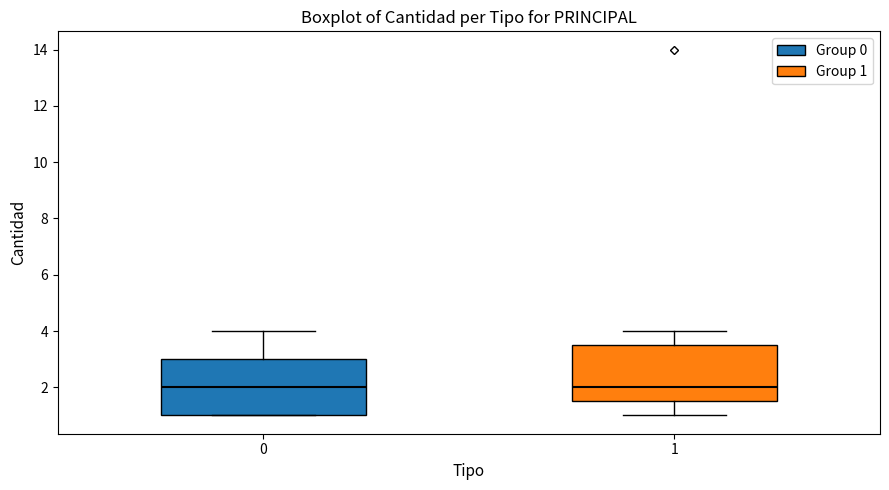

Where is the upper edge of the box at x = 0 on the y-axis? The values are not printed on the chart, so give them approximately, as read against the axis.

3.0